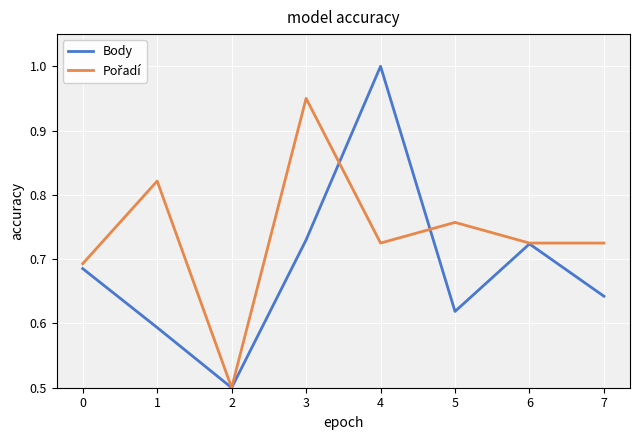

What is the spread (max minus min) of values at 4?

0.3